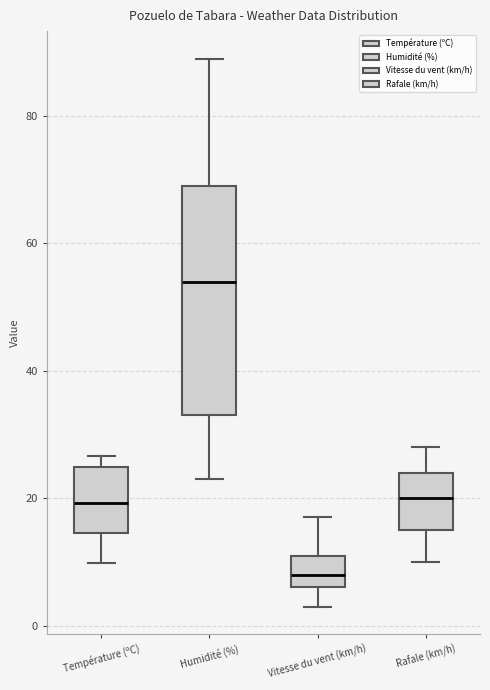

Reading left to right, read every box against the y-axis: the position of its median line, the range the box covers, and the ends of its whiskers. The values are not printed on the chart, so give them approximately, as read against the axis.

Température (ºC): median 20, box 14 to 24, whiskers 10 to 26
Humidité (%): median 54, box 34 to 70, whiskers 24 to 90
Vitesse du vent (km/h): median 8, box 6 to 12, whiskers 4 to 18
Rafale (km/h): median 20, box 16 to 24, whiskers 10 to 28